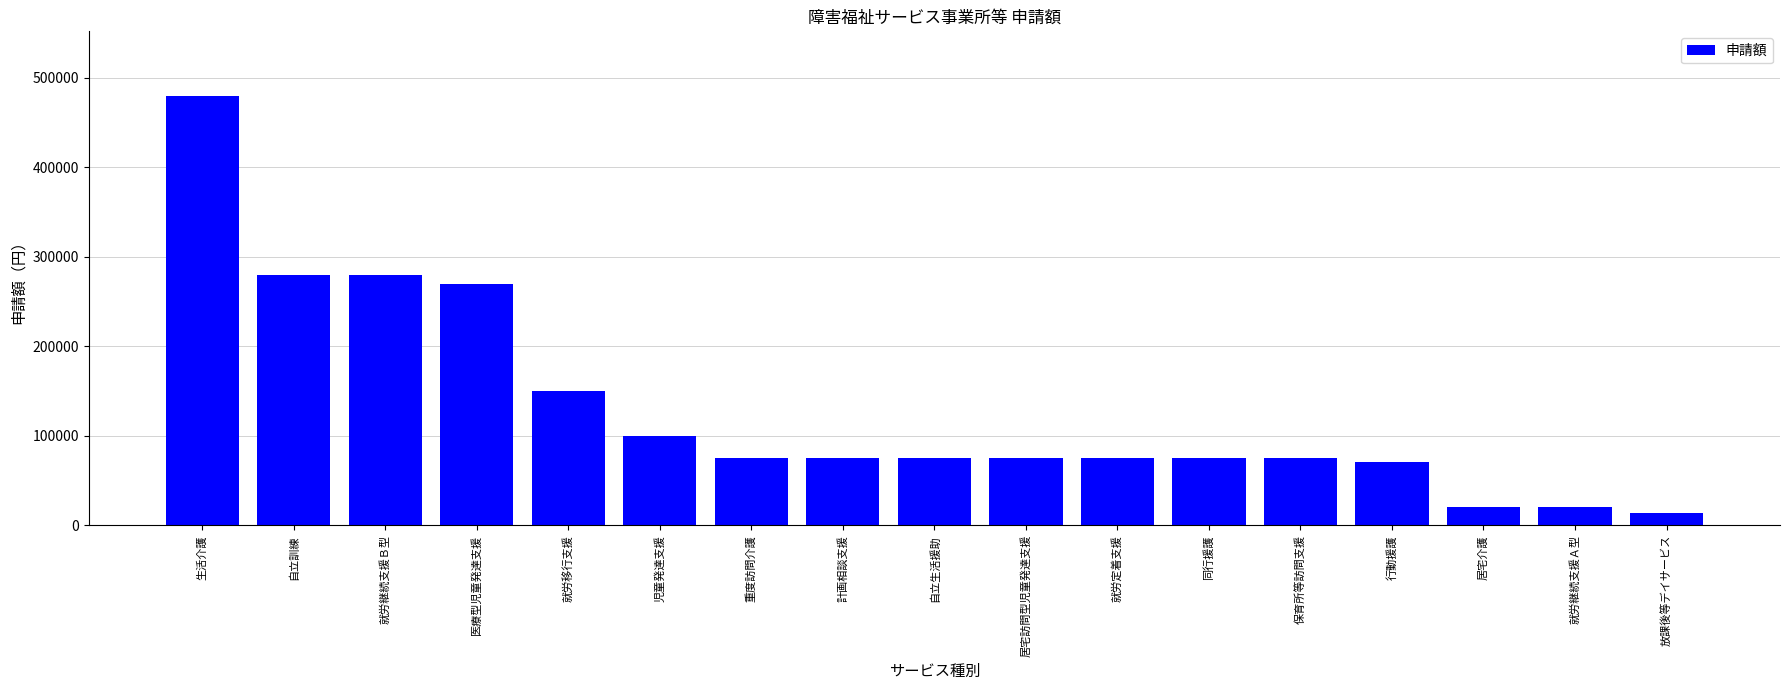

Reading right to left, transcribe all the data shown in this chart.

放課後等デイサービス=14000	就労継続支援Ａ型=20000	居宅介護=20000	行動援護=71000	保育所等訪問支援=75000	同行援護=75000	就労定着支援=75000	居宅訪問型児童発達支援=75000	自立生活援助=75000	計画相談支援=75000	重度訪問介護=75000	児童発達支援=100000	就労移行支援=150000	医療型児童発達支援=270000	就労継続支援Ｂ型=280000	自立訓練=280000	生活介護=480000